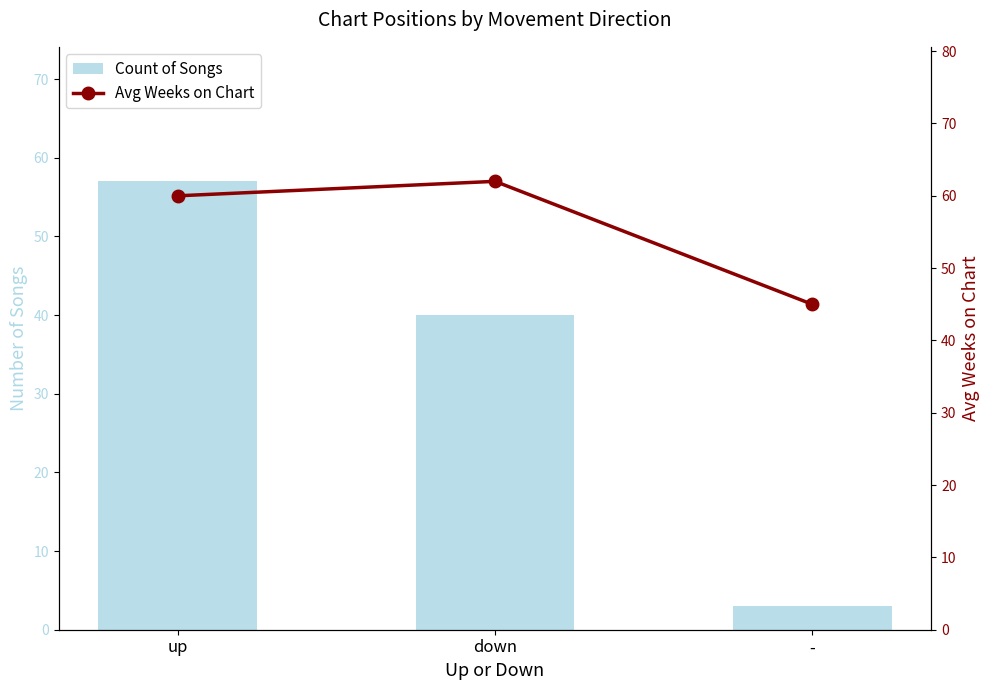

What is the label of the 3rd bar from the left?

-